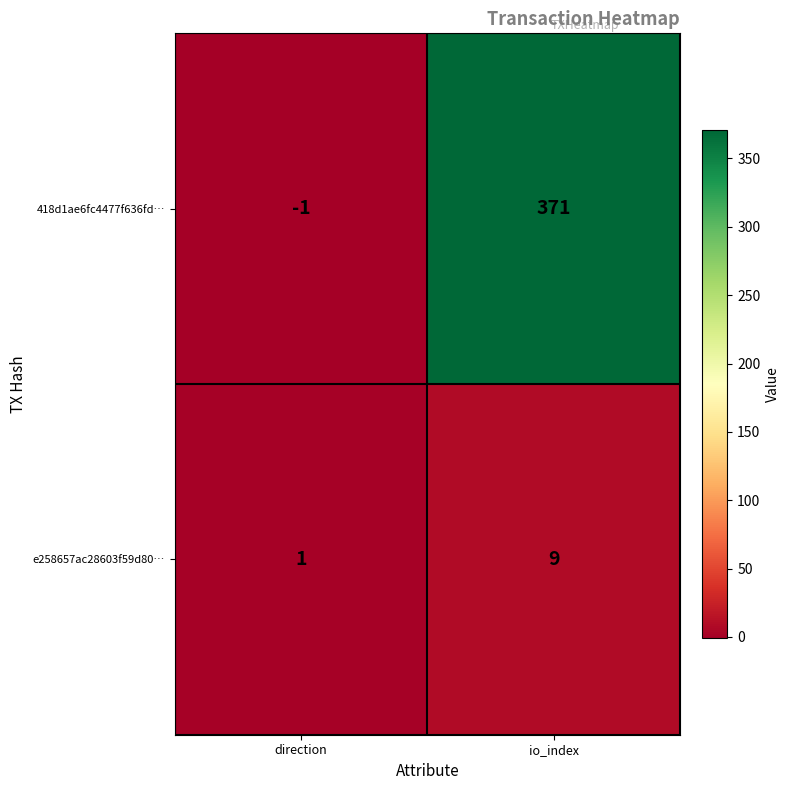

At which label does 418d1ae6fc4477f636fd… reach its peak?

io_index